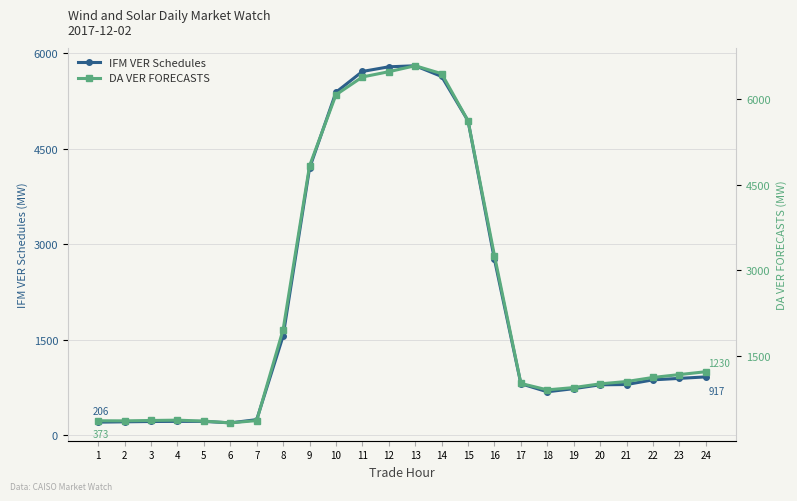

True or false: DA VER FORECASTS and IFM VER Schedules intersect in this chart.

False